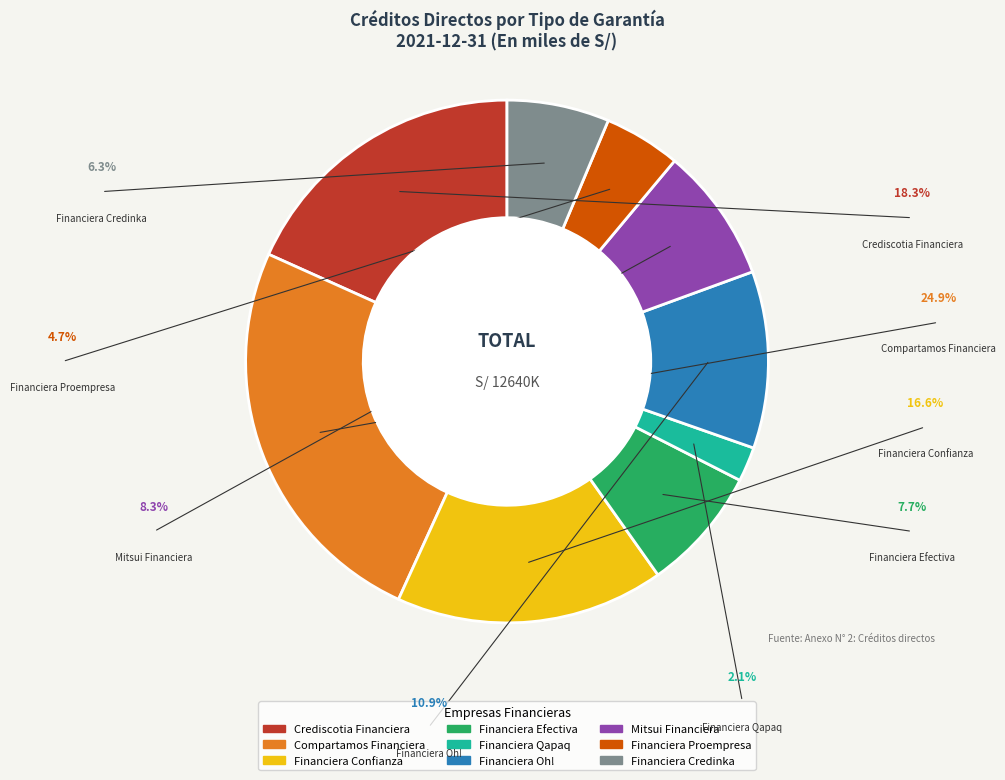

Is there a majority slice in this chart?

No